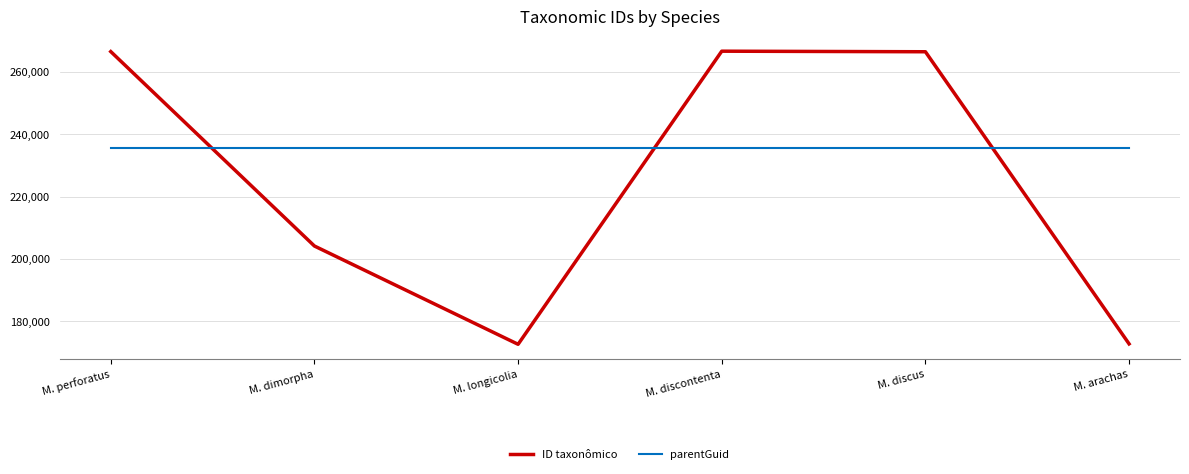

What is the difference between the second highest and second lowest values in the ID taxonômico series?

93705